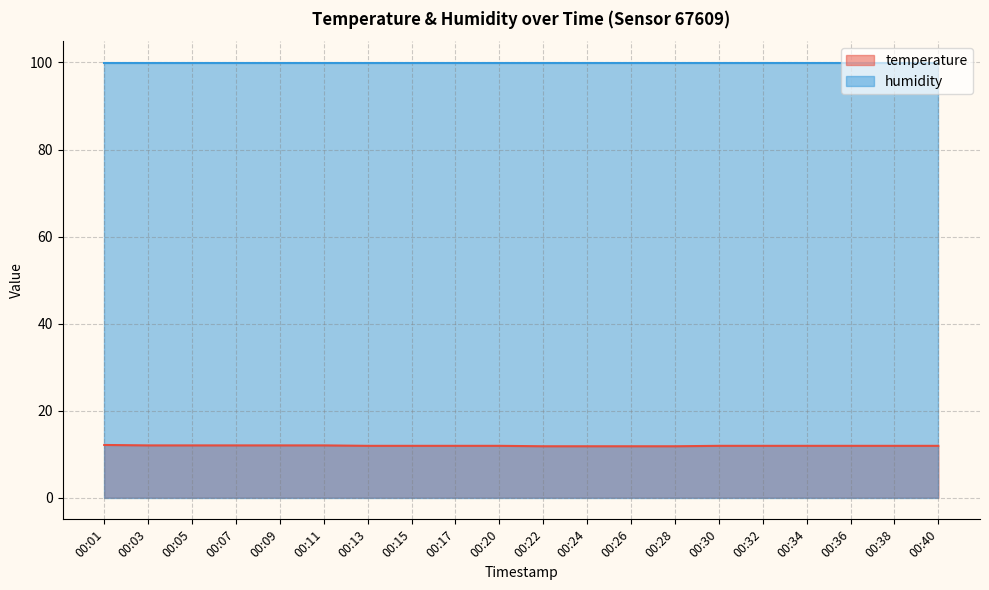

How many data points does each series have?

20